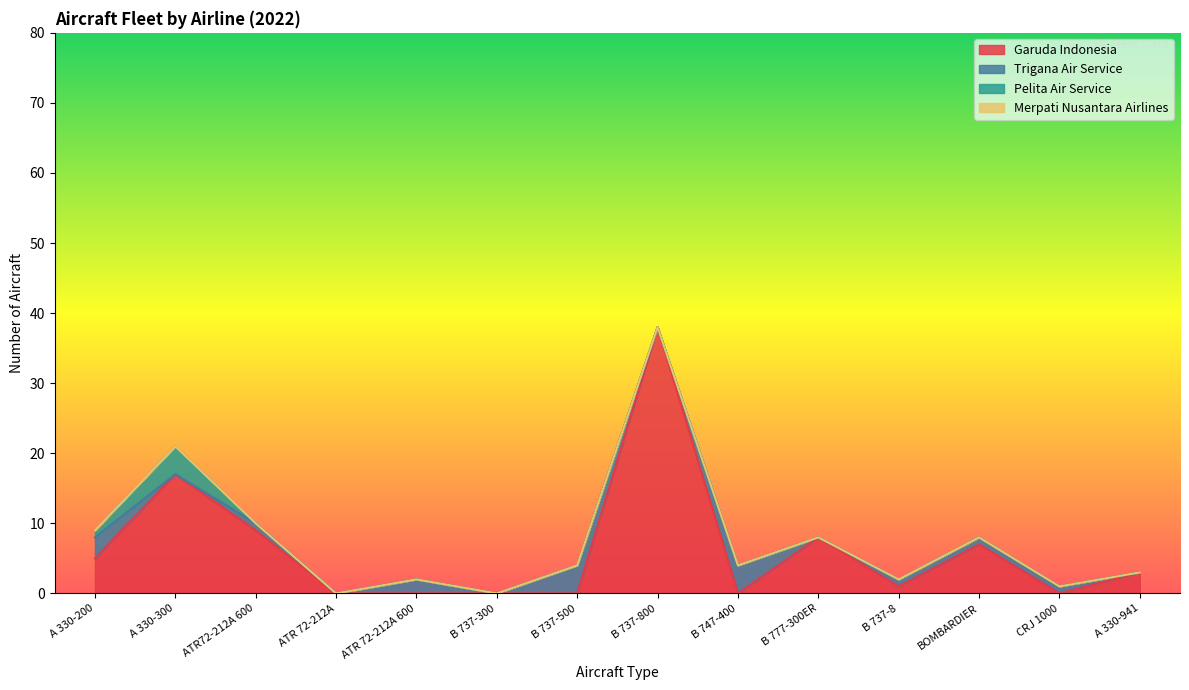

What are all the series names shown in the legend?

Garuda Indonesia, Trigana Air Service, Pelita Air Service, Merpati Nusantara Airlines